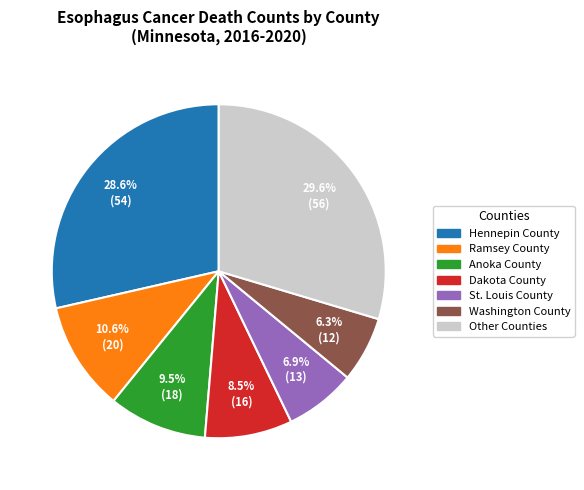

Is there a majority slice in this chart?

No